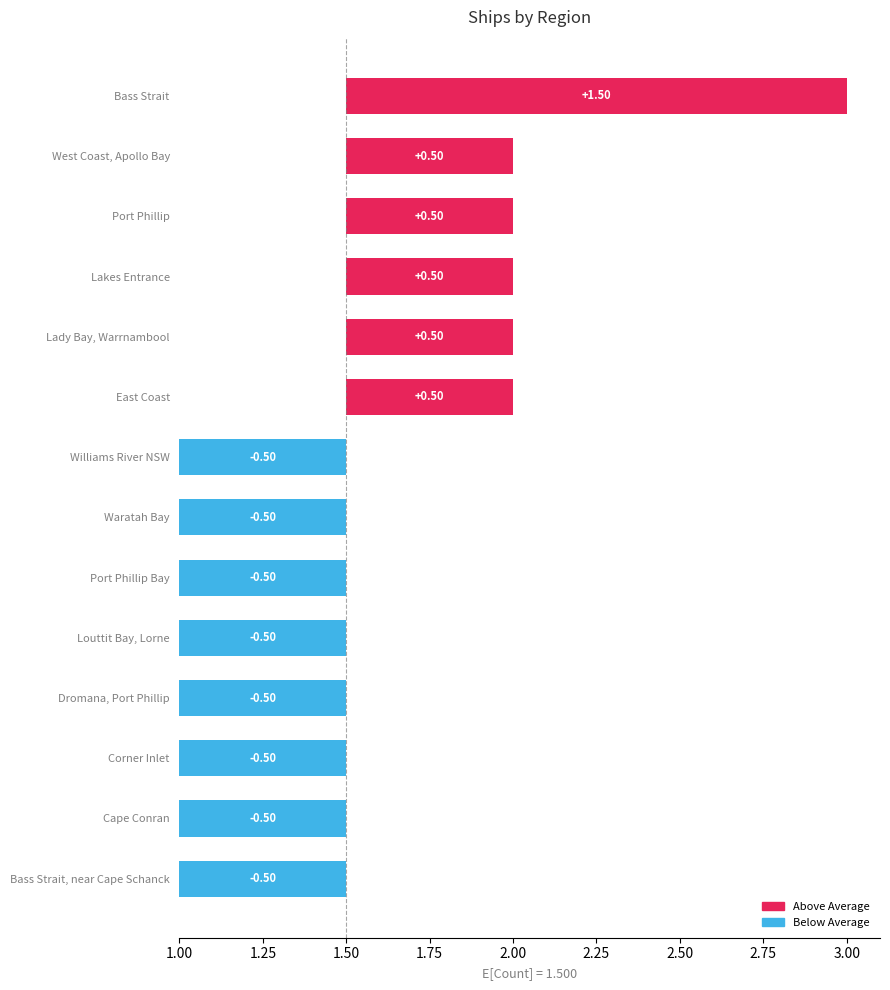

Which category has the highest value across all series?

Bass Strait